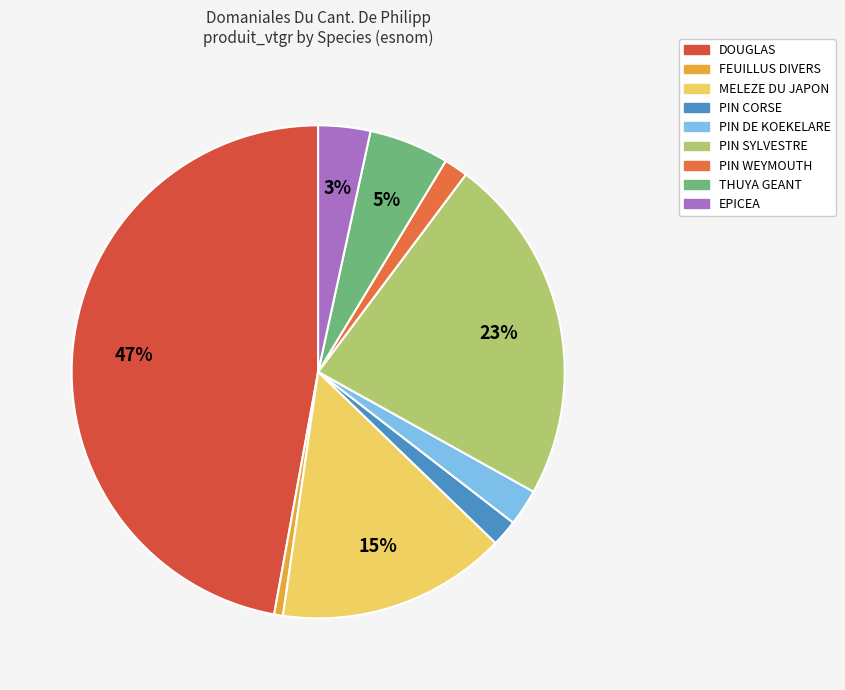

Rank the categories by value from lowest to highest.

FEUILLUS DIVERS, PIN WEYMOUTH, PIN CORSE, PIN DE KOEKELARE, EPICEA, THUYA GEANT, MELEZE DU JAPON, PIN SYLVESTRE, DOUGLAS